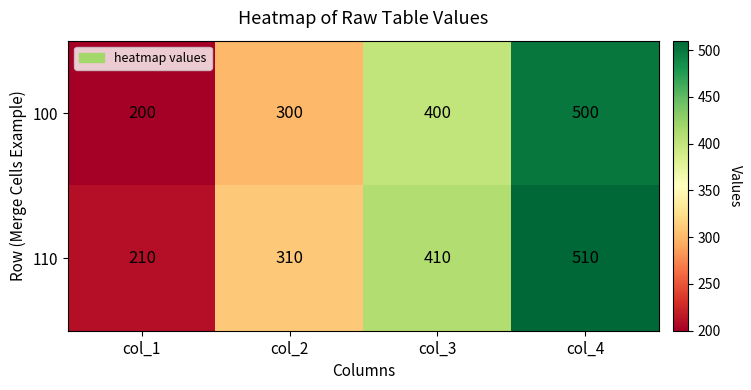

What is the total value across all series at col_4?

1010